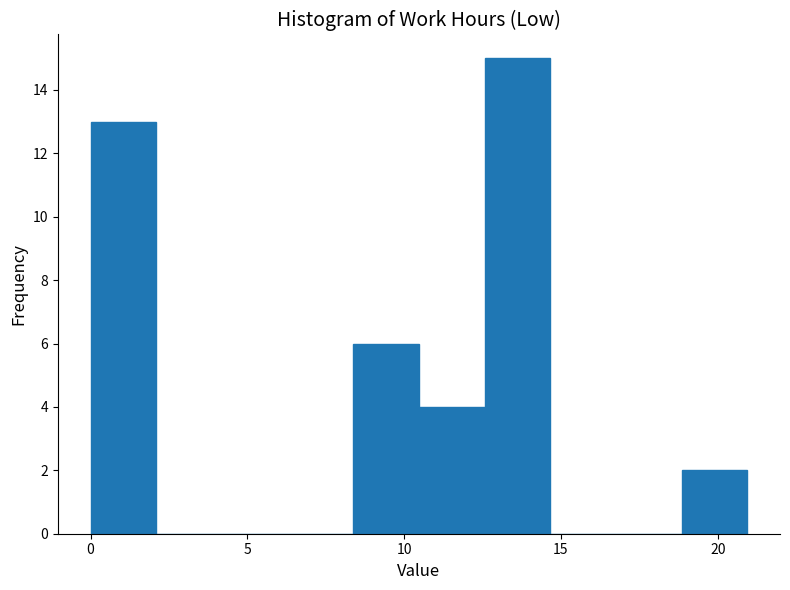

Over which range of the x-axis is the bar tallest?

12.5 to 14.5